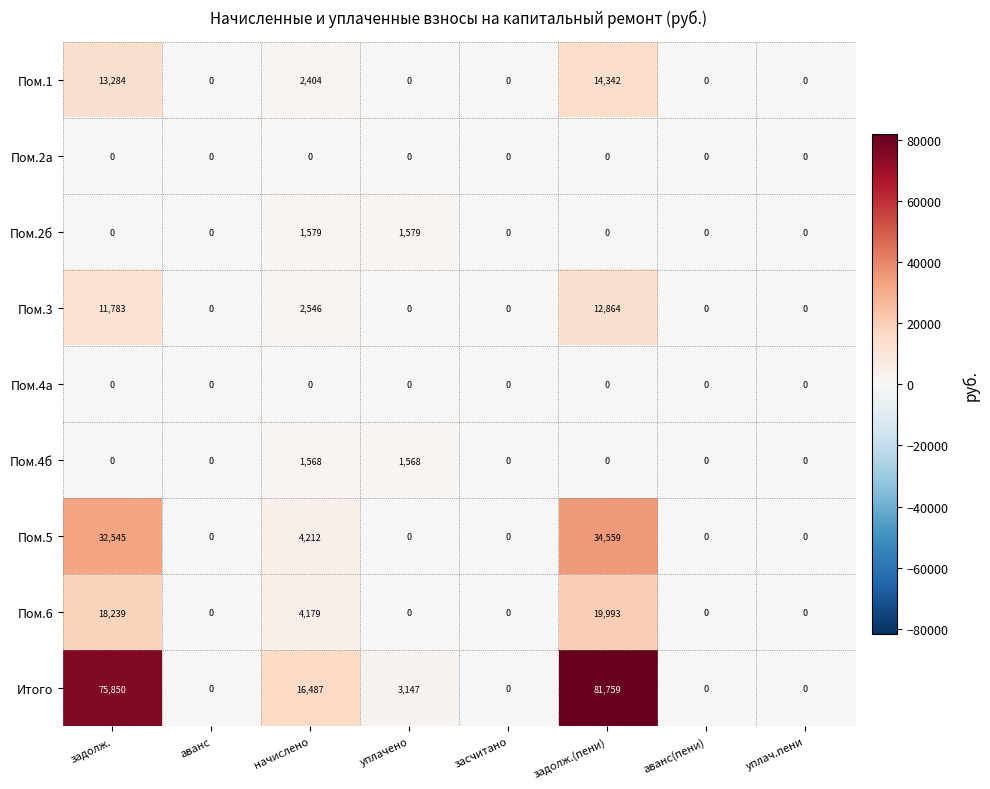

True or false: Пом.1 has a value of 13284 at задолж..

True